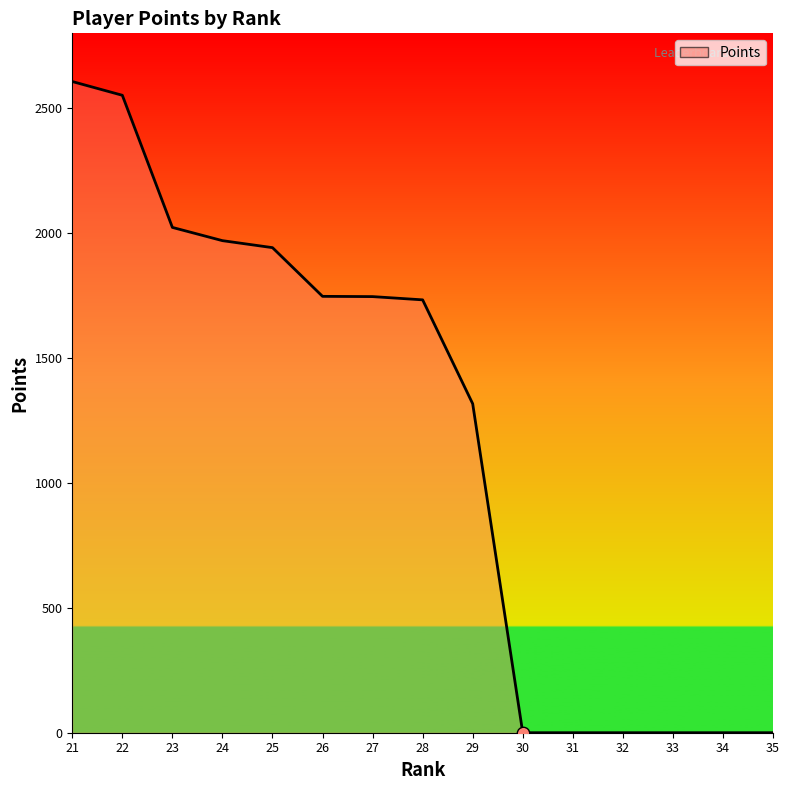

Which has a higher value, 29 or 23?

23